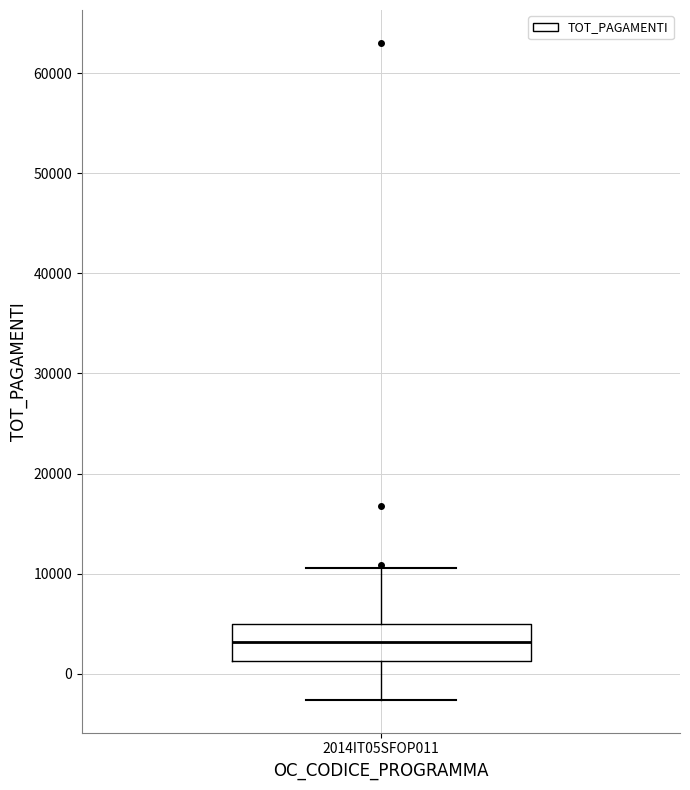

Read this box plot against the y-axis: the position of the median line, the range covered by the box, and the ends of both whiskers. The values are not printed on the chart, so give them approximately, as read against the axis.

median 3000, box 1000 to 5000, whiskers -3000 to 11000